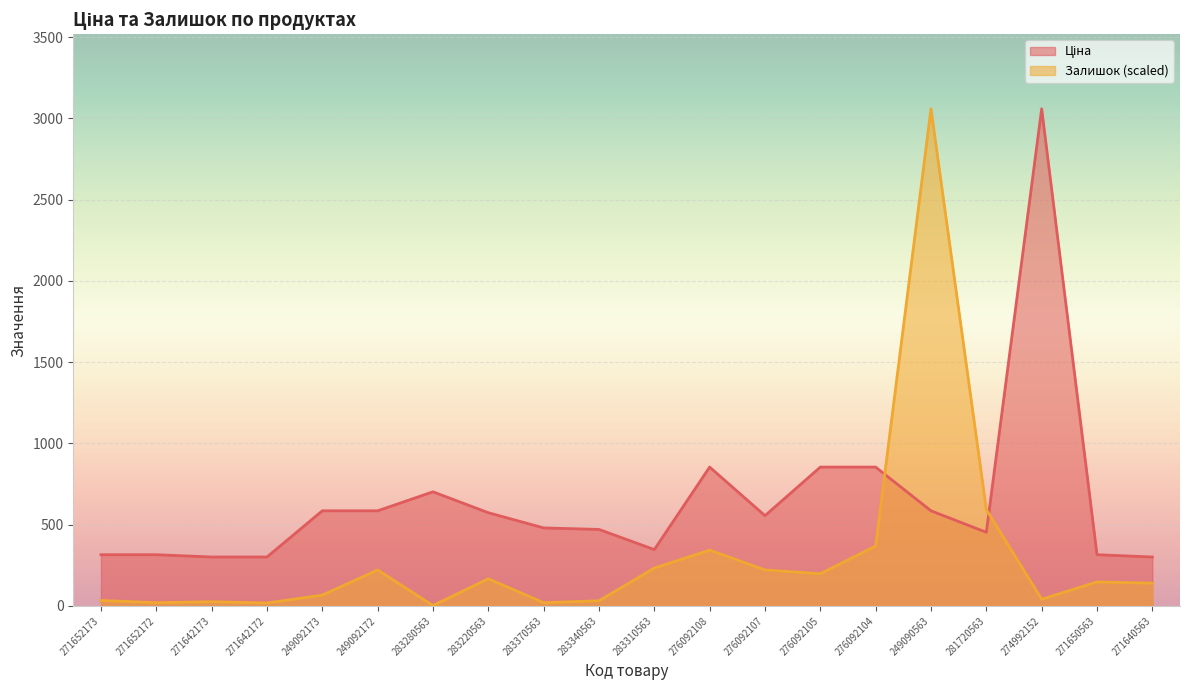

Is it true that Залишок equals 10.3 at 271652172?

False